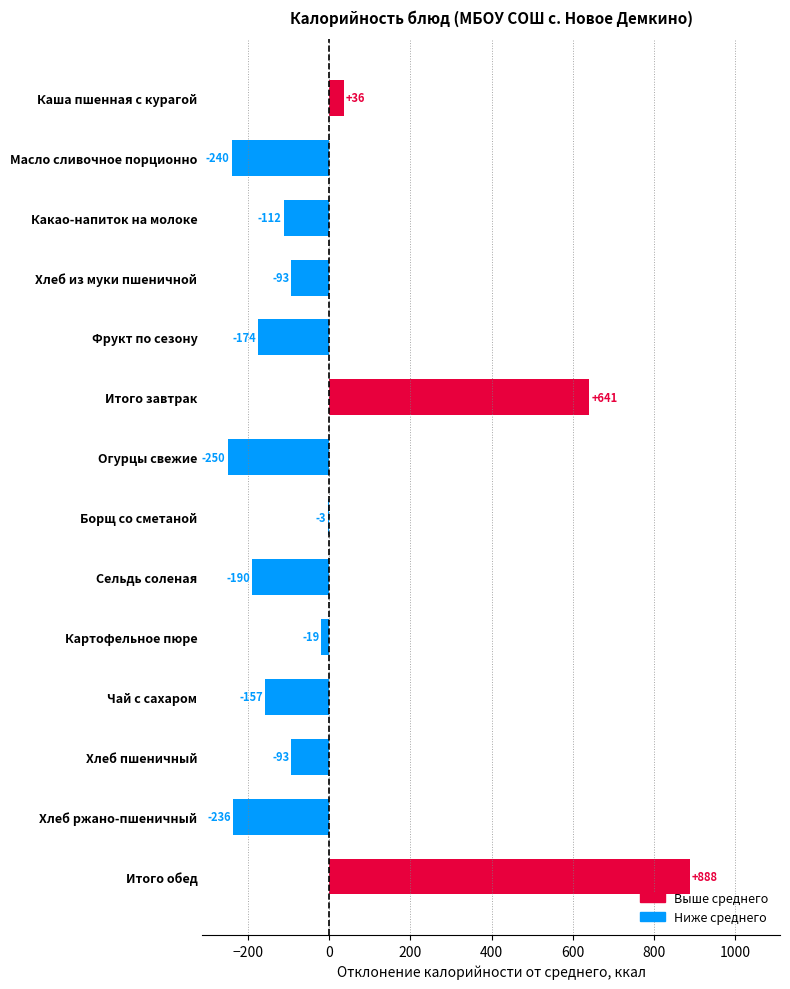

What value does the data have at Каша пшенная с курагой?

36.1